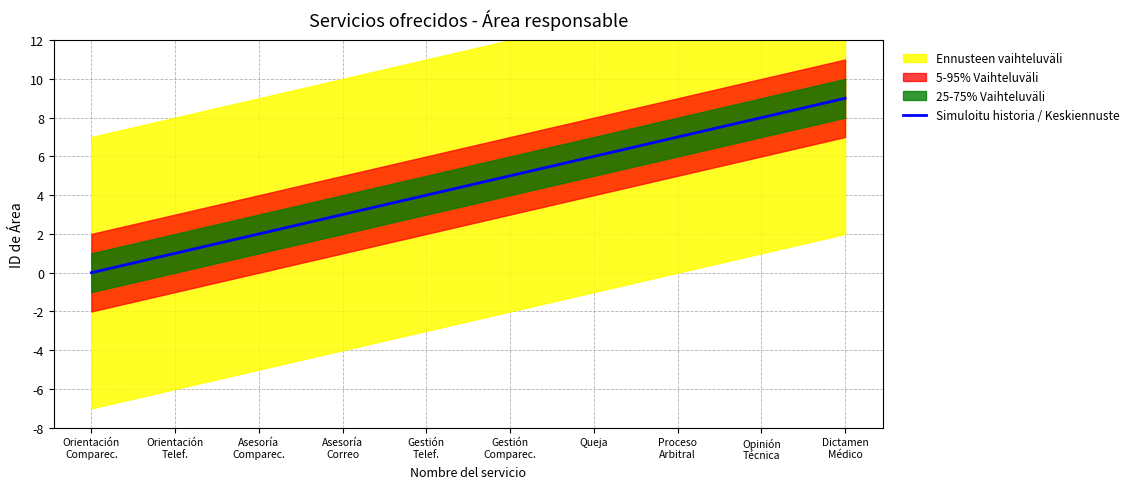

Does the chart have visible grid lines?

Yes